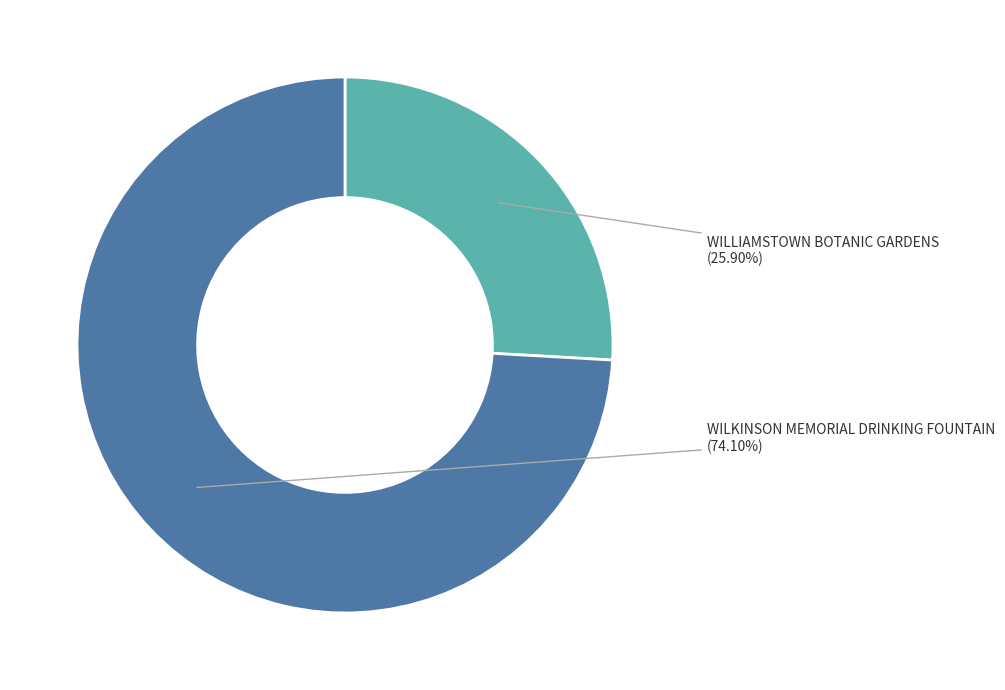

To the nearest percent, what portion does WILLIAMSTOWN BOTANIC GARDENS represent?

26%